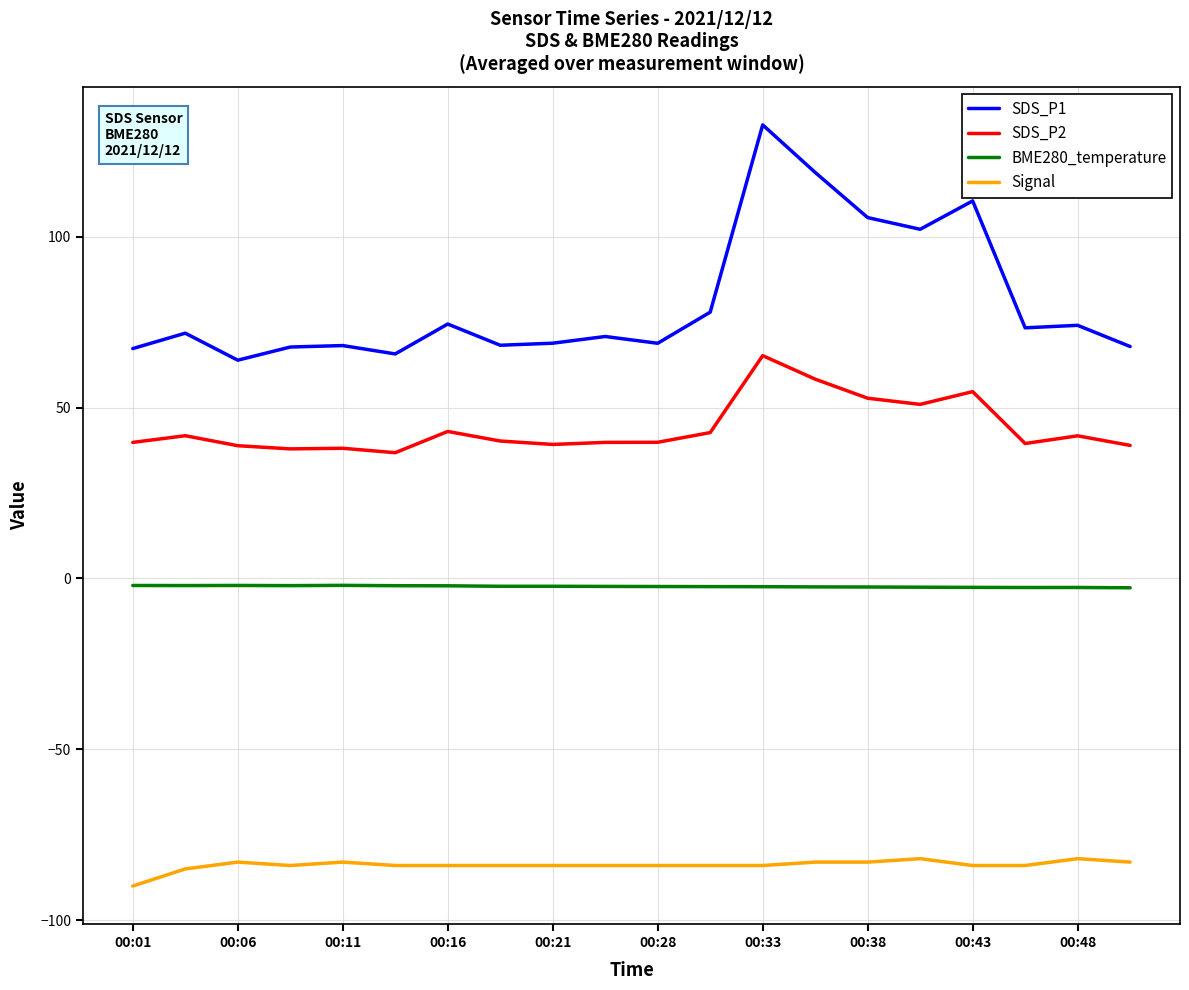

List the series in order of their peak value, lowest first.

Signal, BME280_temperature, SDS_P2, SDS_P1